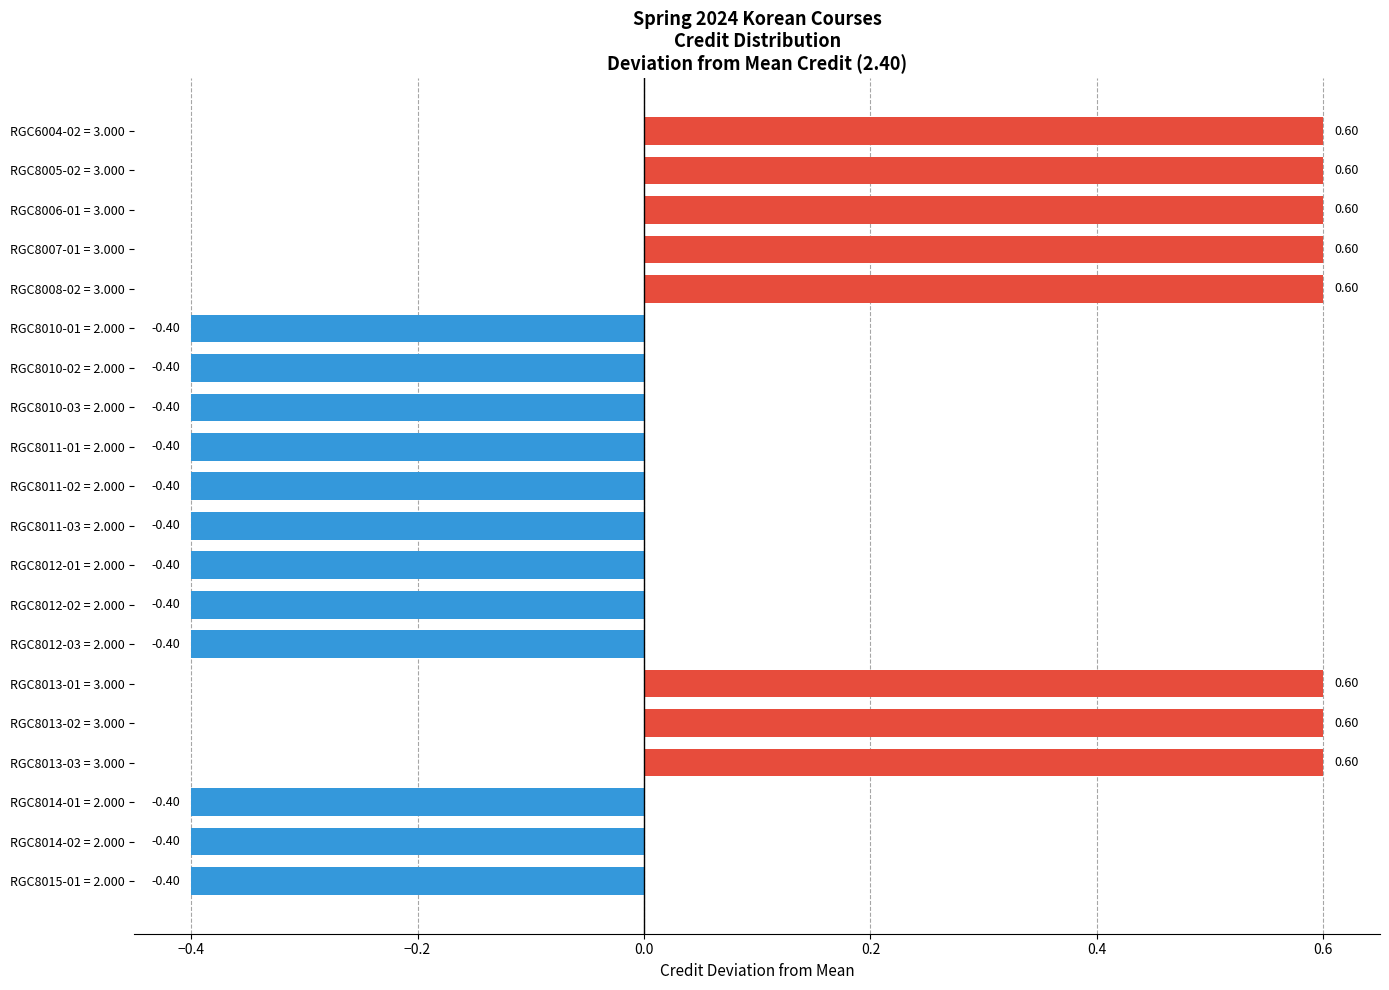

Between RGC8005-02 = 3.000 and RGC8010-01 = 2.000, which is larger?

RGC8005-02 = 3.000